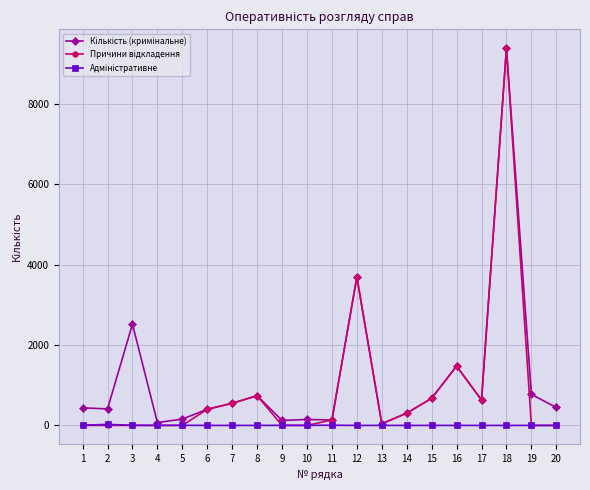

What is the maximum value shown in the chart?

9378